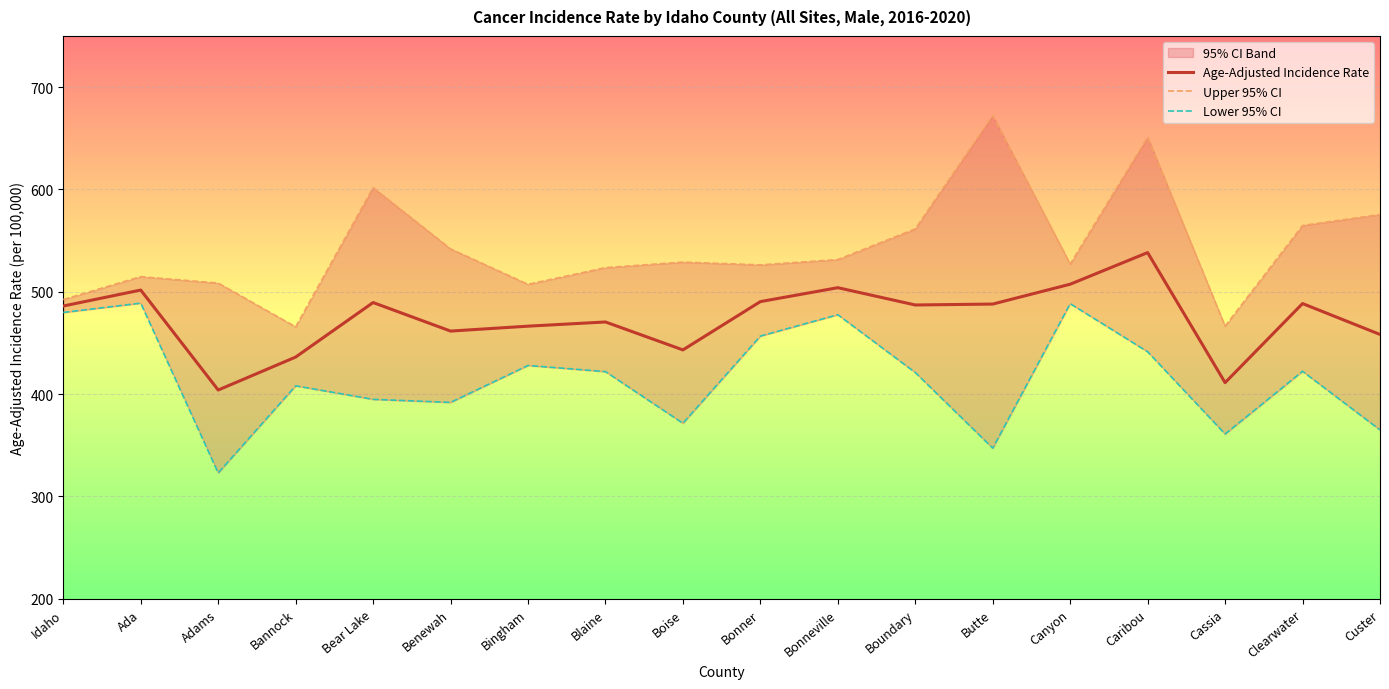

True or false: Lower 95% CI and Upper 95% CI cross at least once.

False